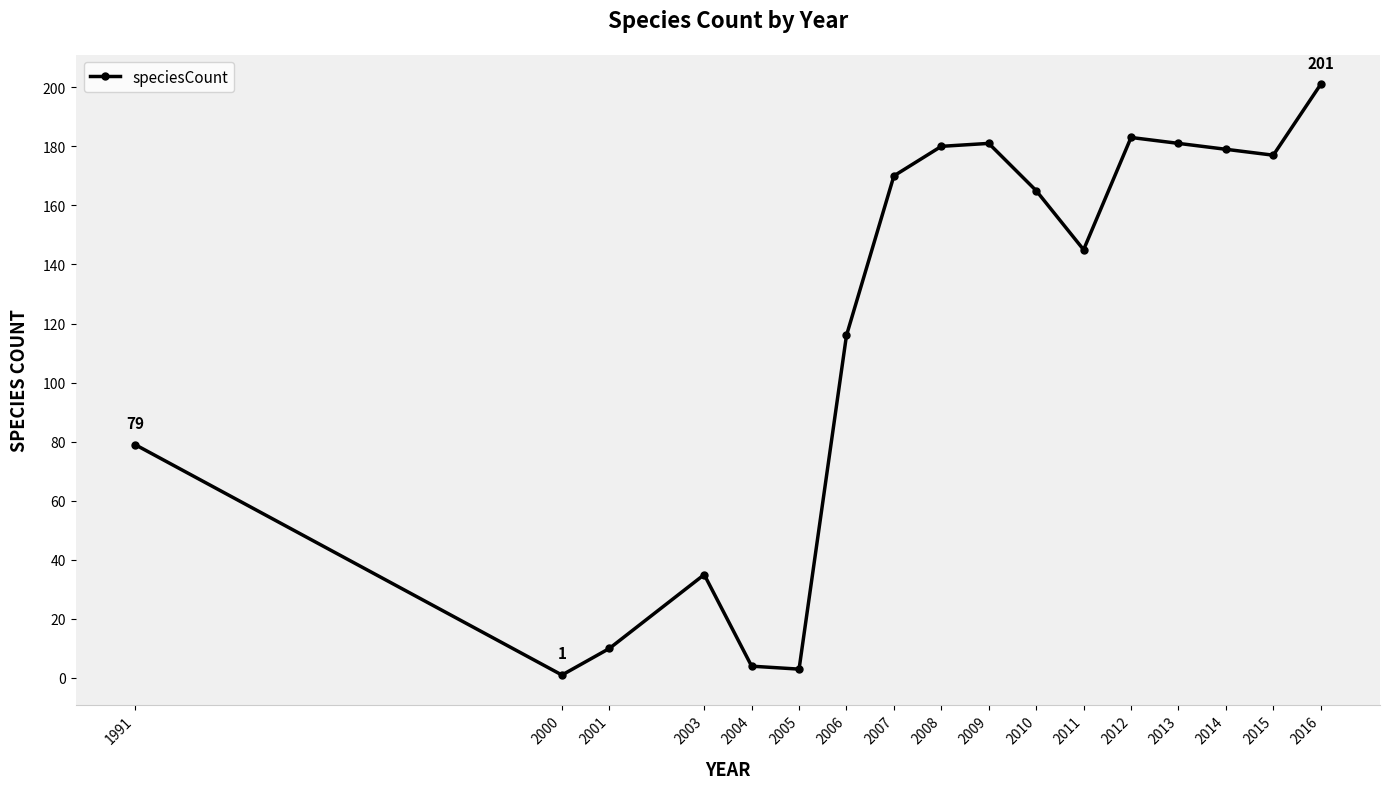

How many interior local valleys (lower than both neighbors) does the data have?

4